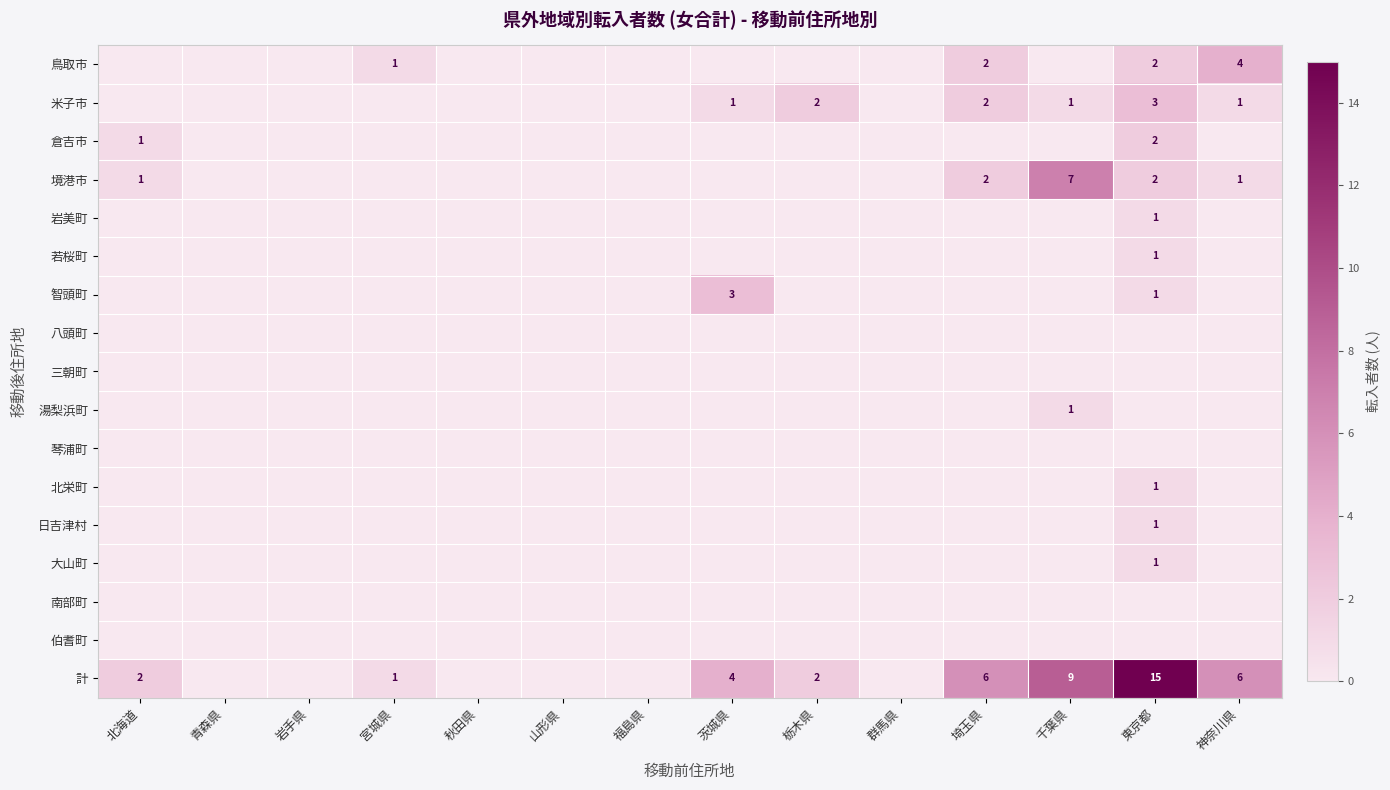

The 米子市 series shows 1 at 茨城県. True or false?

True